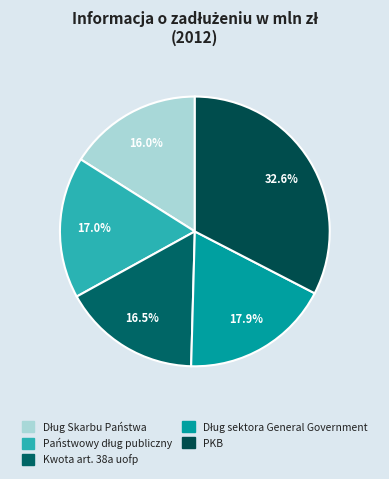

Count the number of slices in the pie.

5